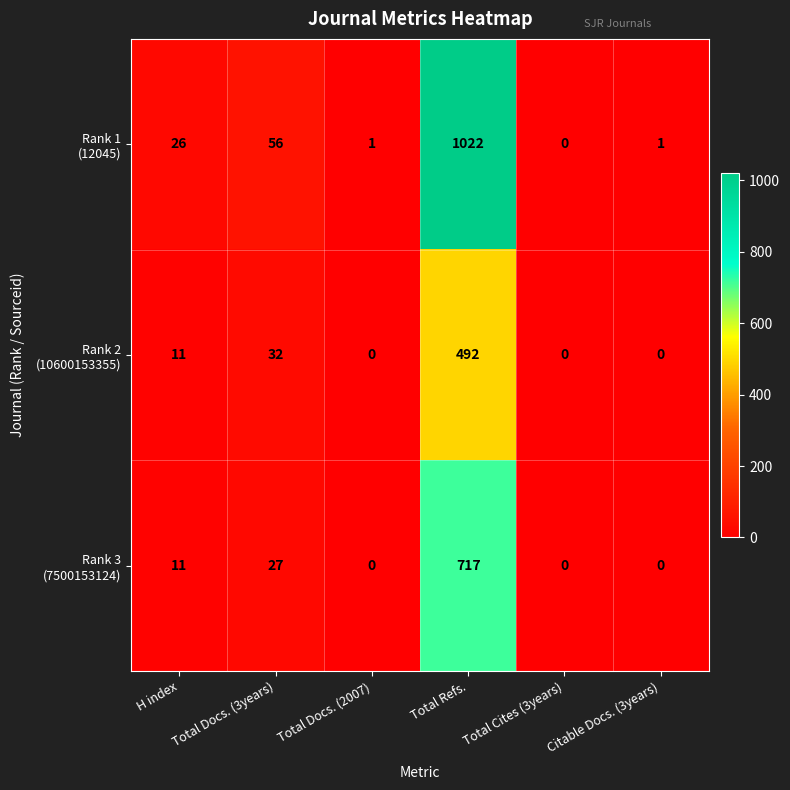

Which label corresponds to the largest value in the chart?

Total Refs.